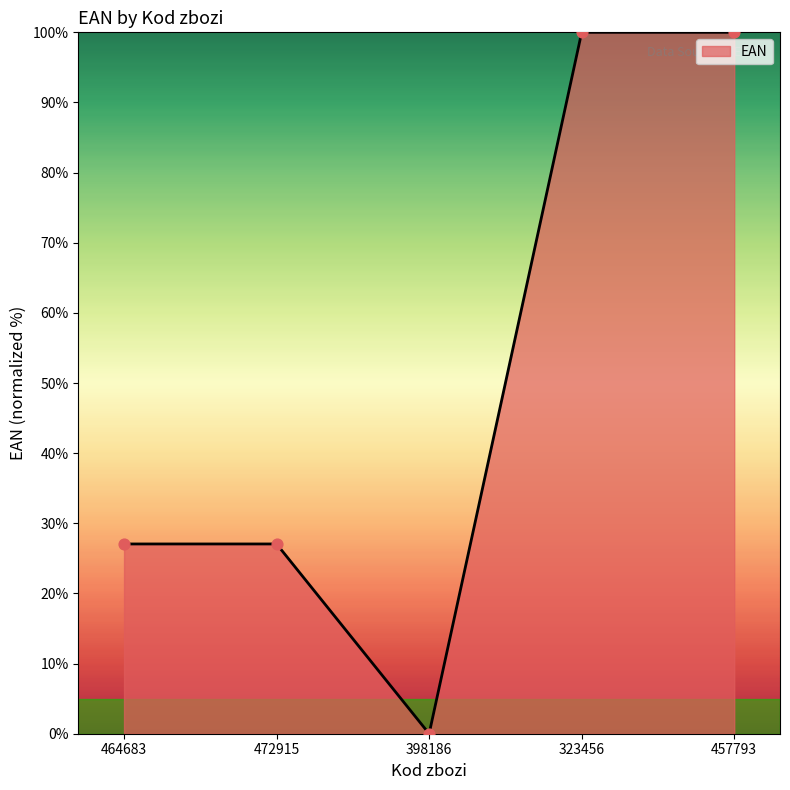

Approximately how many times larger is the value at 464683 compared to 457793?

0.3